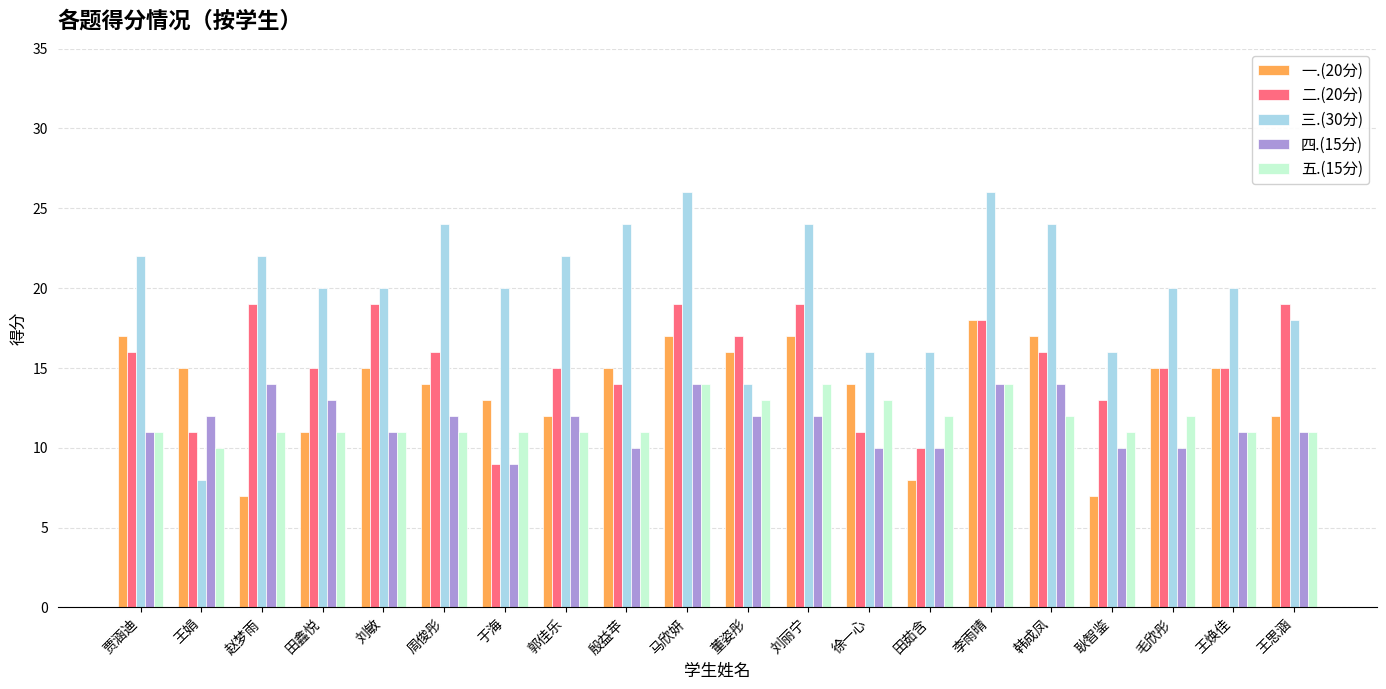

Is it true that 一.(20分) equals 23 at 刘敏?

False